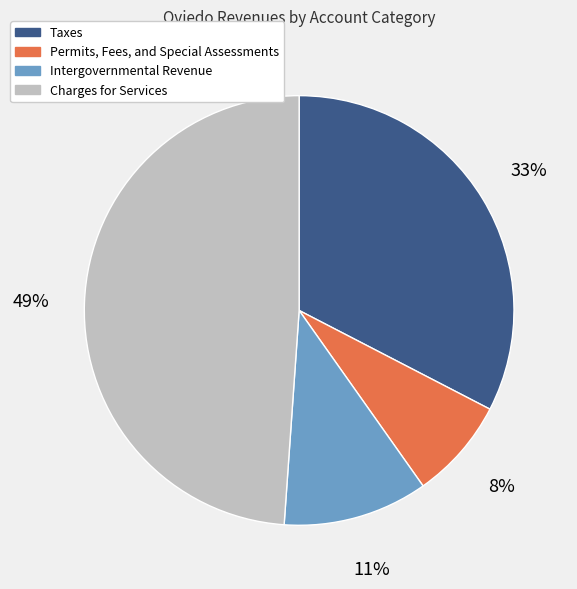

Count the number of slices in the pie.

4